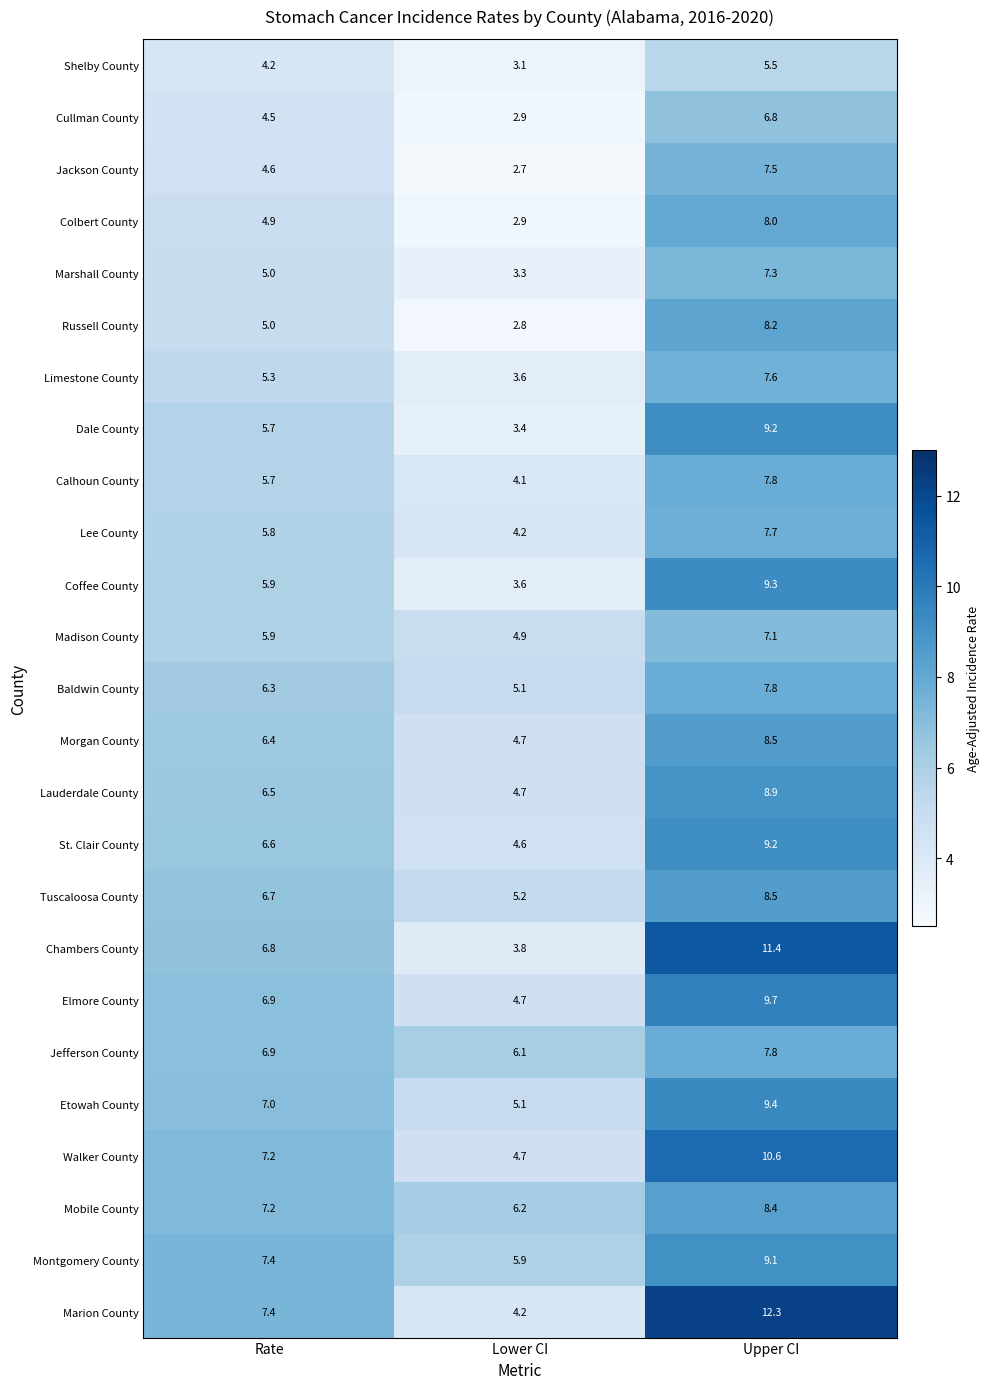

What is the approximate value of Mobile County at Rate?

7.2